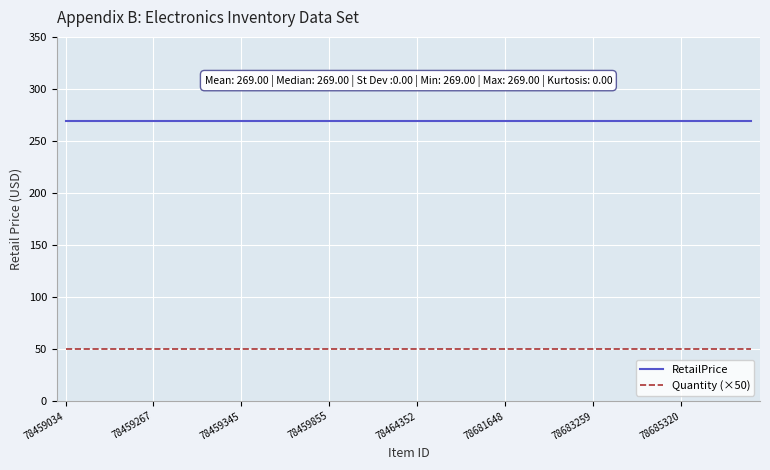

True or false: Quantity (×50) and RetailPrice cross at least once.

False